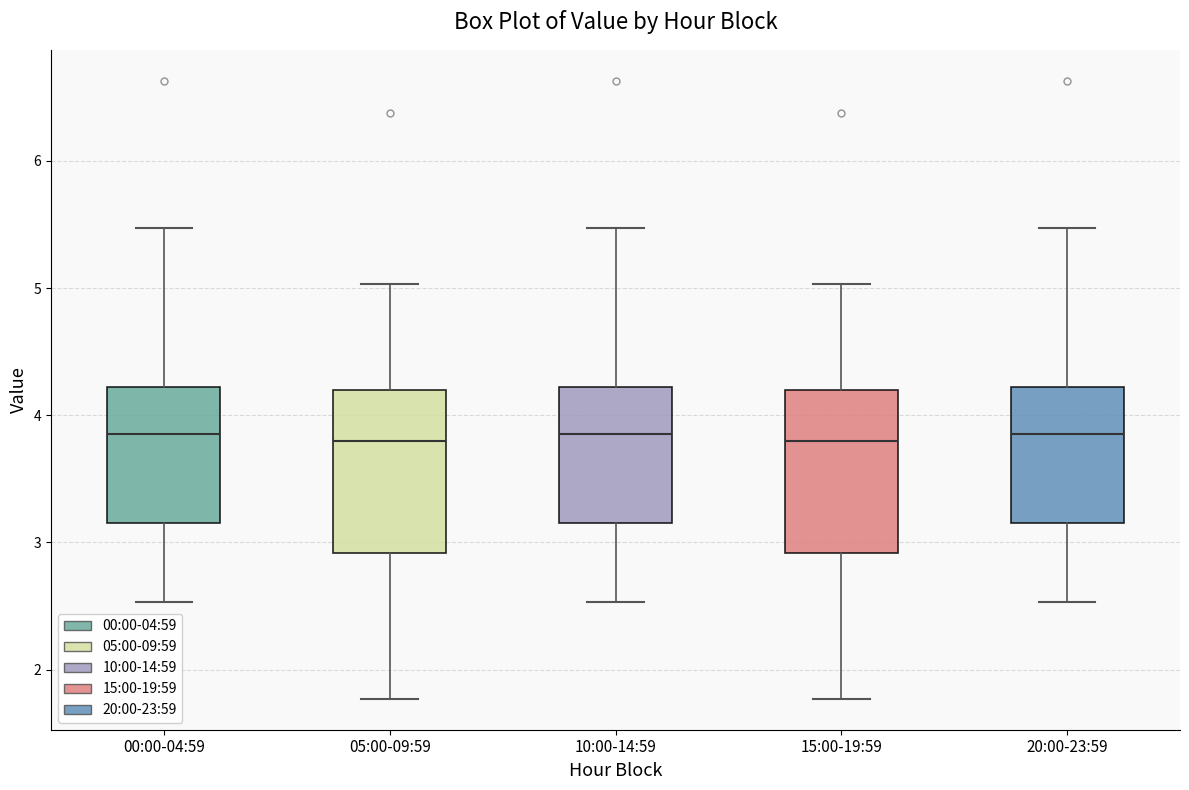

Where is the lower edge of the box for 10:00-14:59 on the y-axis? The values are not printed on the chart, so give them approximately, as read against the axis.

3.2